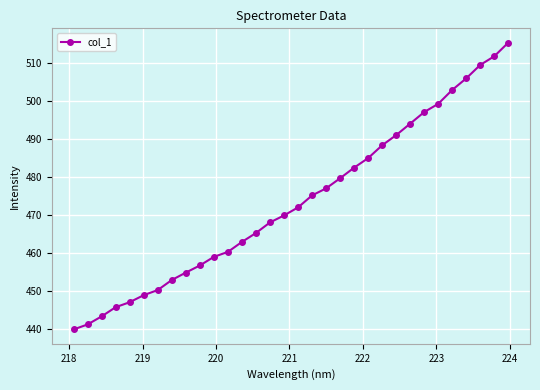

What is the greatest value displayed?

515.4